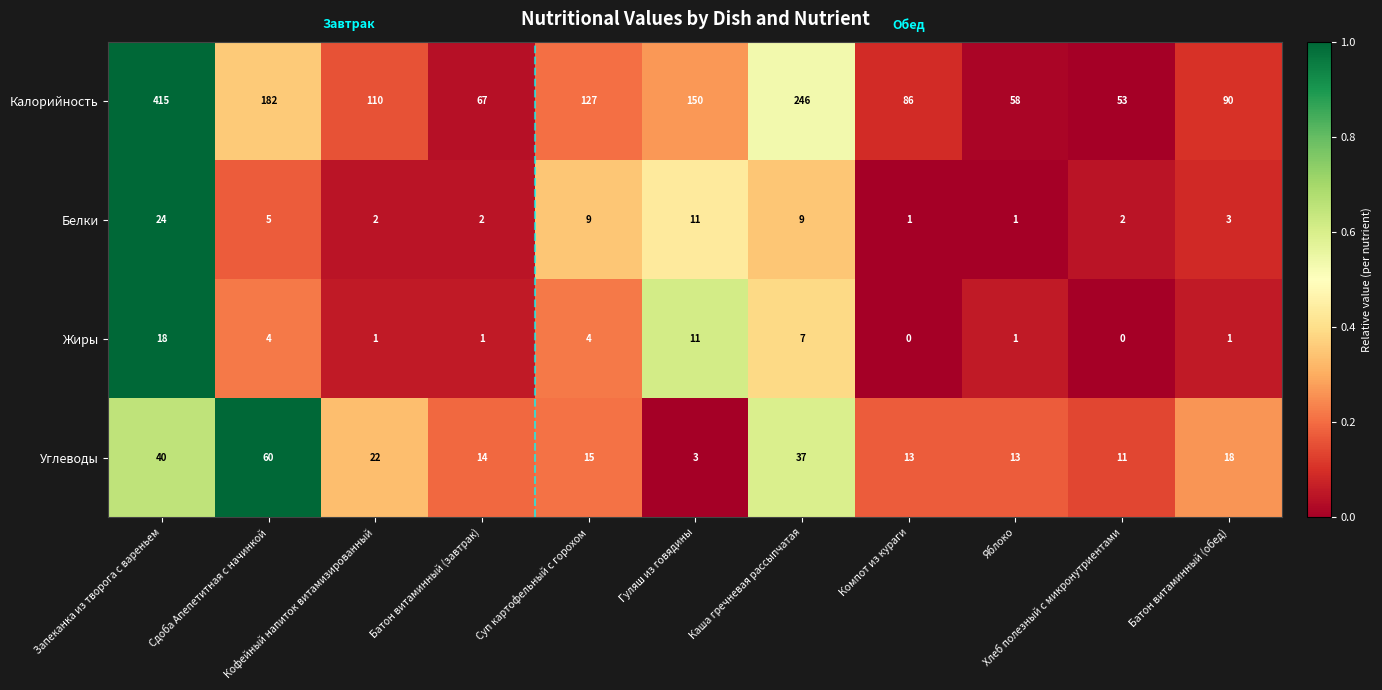

Rank the series by their maximum value, from lowest to highest.

Жиры, Белки, Углеводы, Калорийность